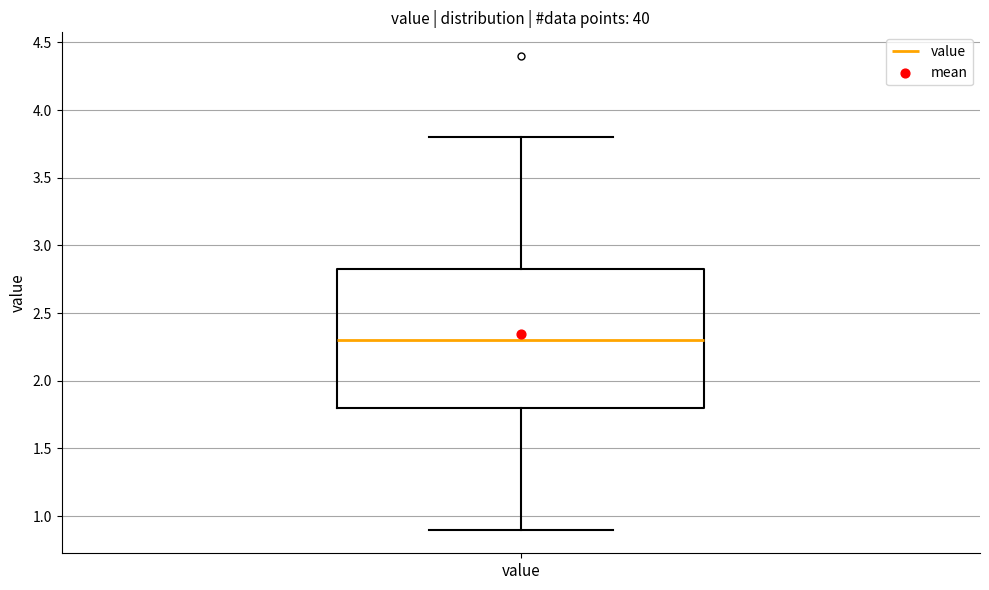

Where does the upper whisker of the box for value end on the y-axis? The values are not printed on the chart, so give them approximately, as read against the axis.

3.80